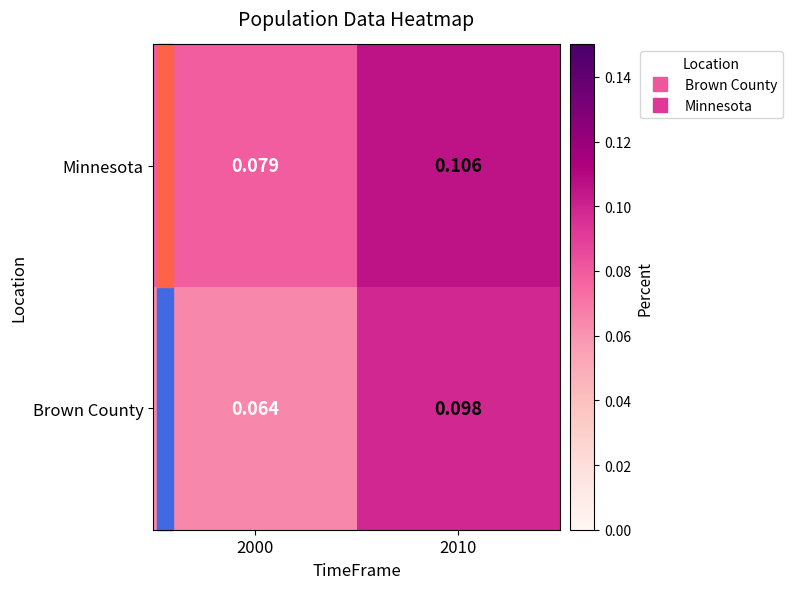

Which series has the widest spread of values?

Brown County